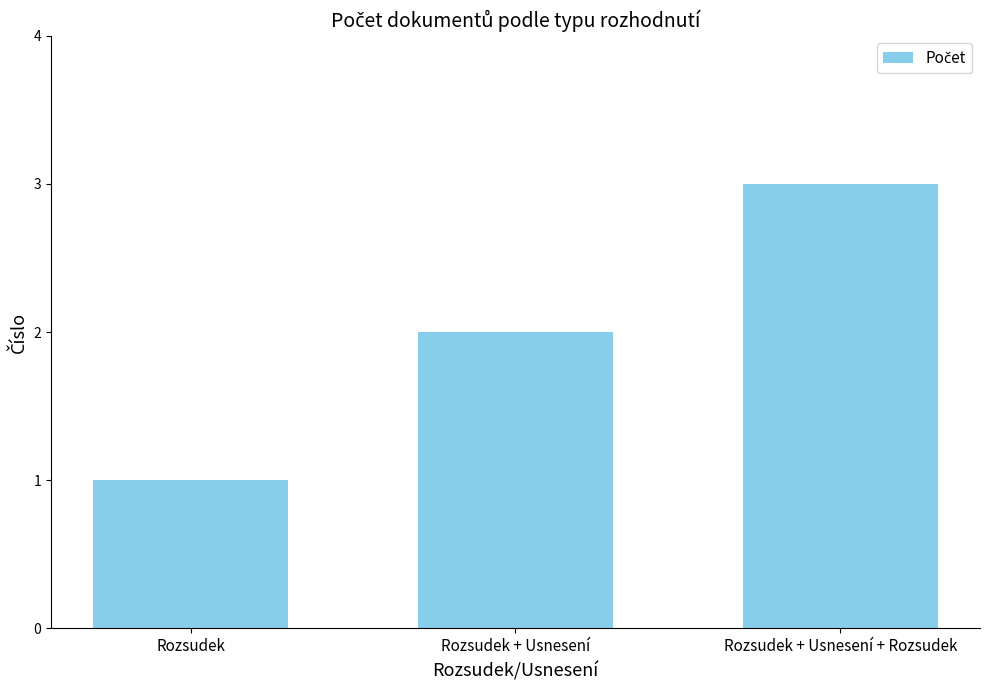

The chart shows a value of 1 at Rozsudek. True or false?

True